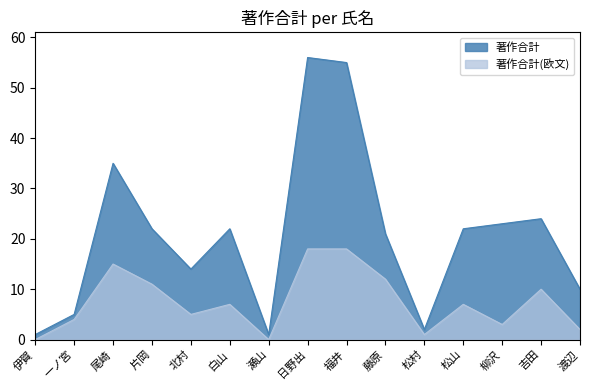

Which series changed the most between 伊賀 and 片岡?

著作合計